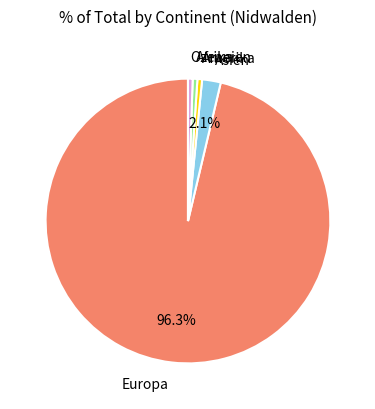

Is there a majority slice in this chart?

Yes